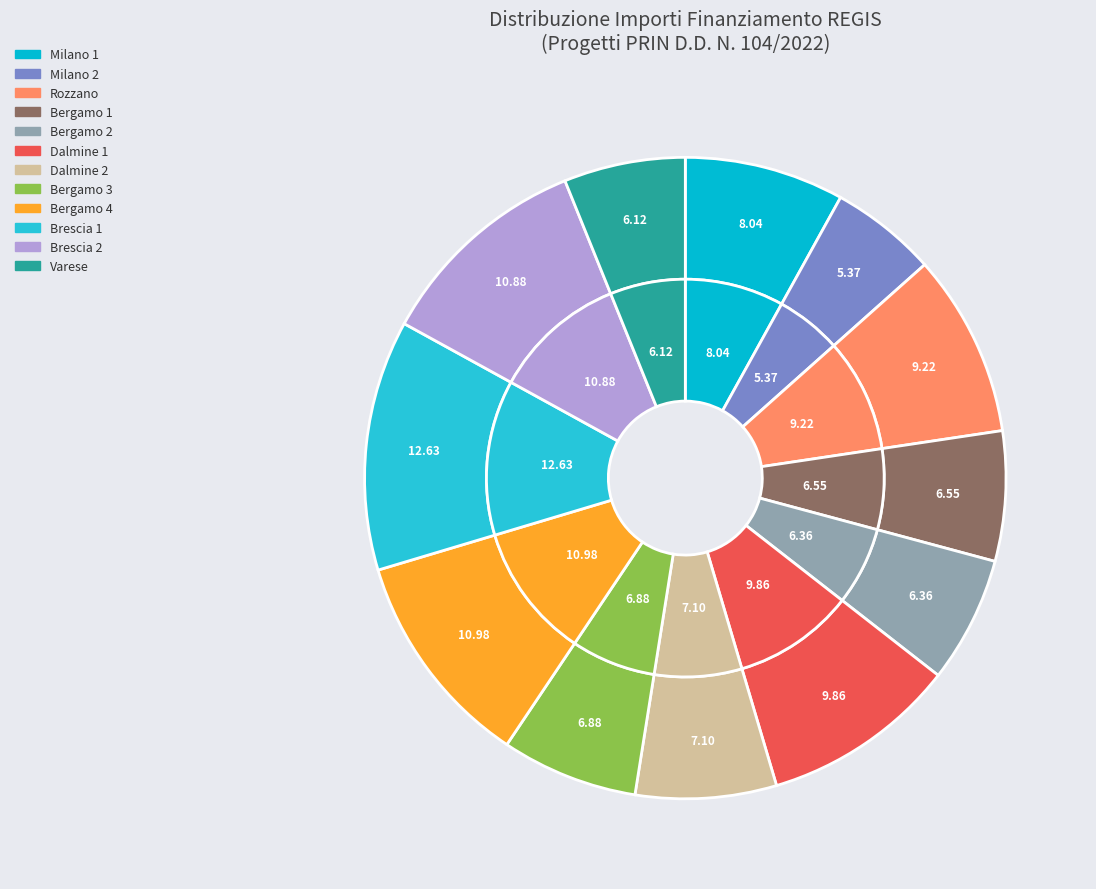

True or false: MILANO-D53D23000790006 accounts for 5% of the total.

True